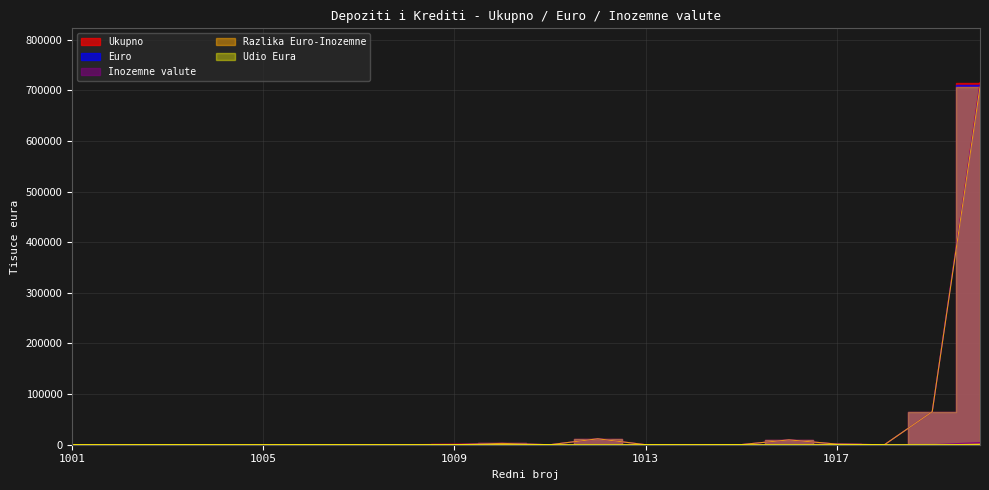

How many lines are shown in the chart?

5